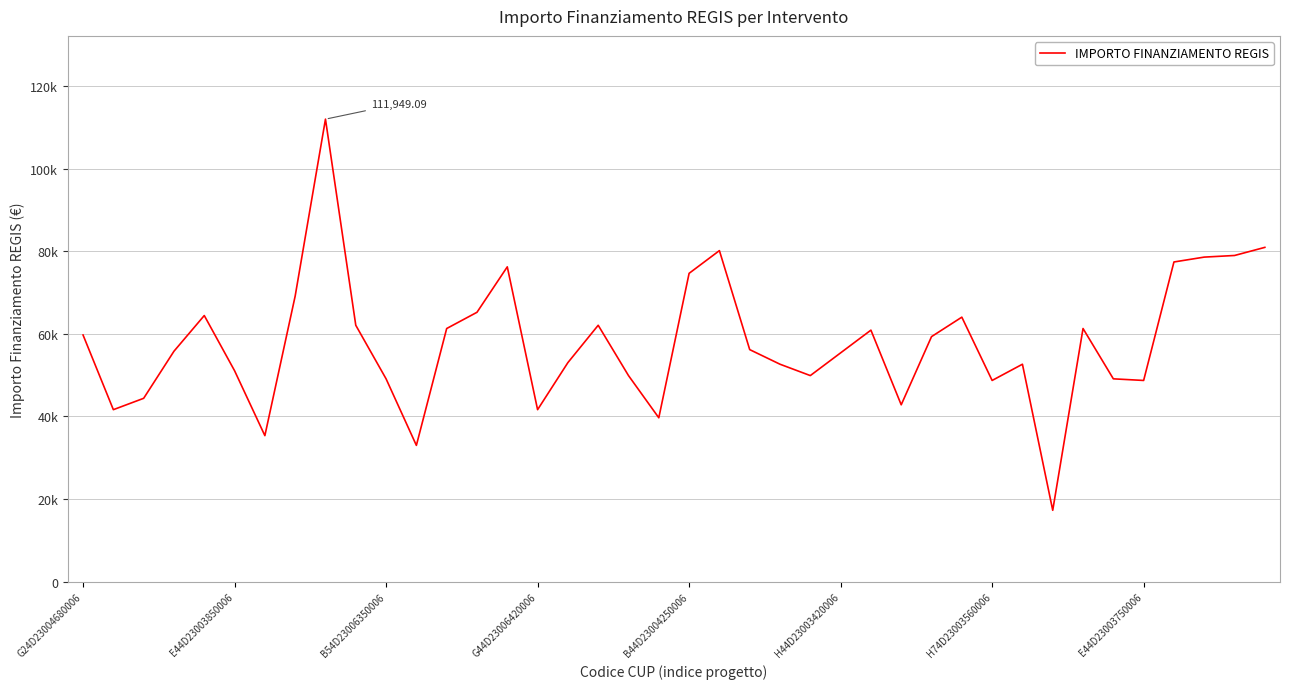

Does the chart have visible grid lines?

Yes